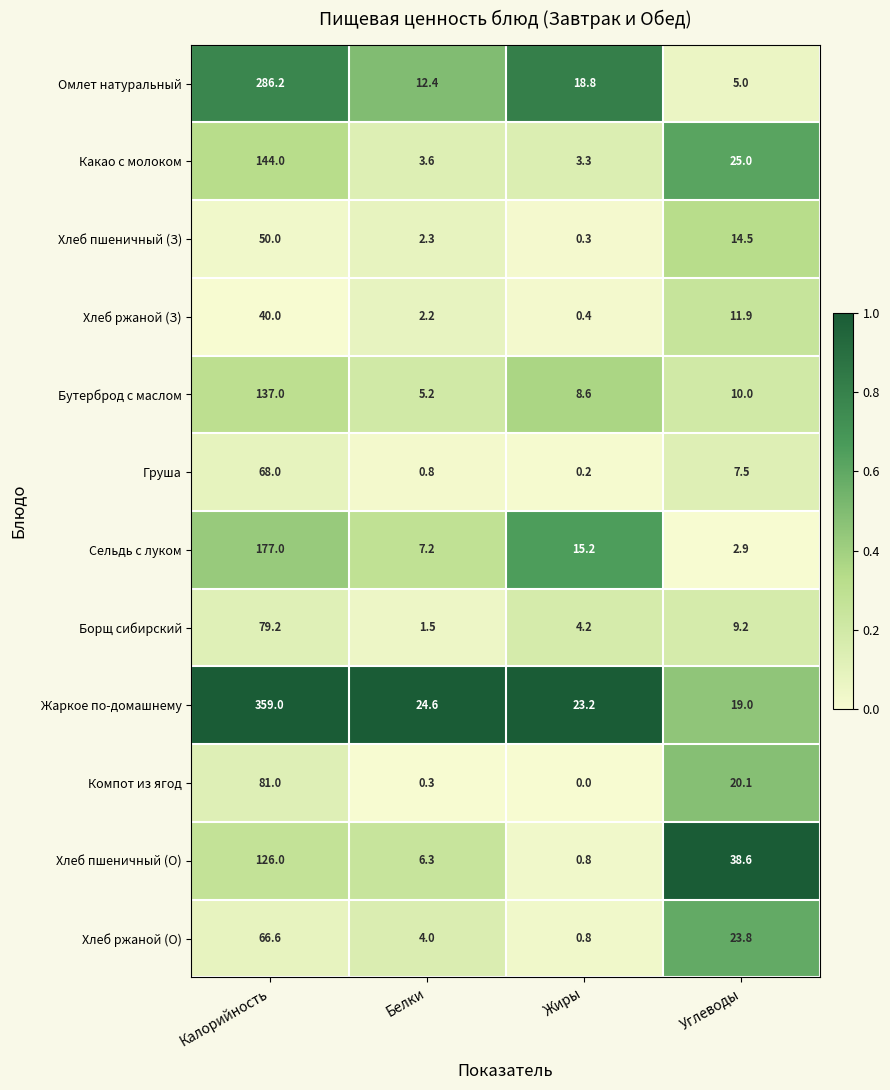

What is the difference between the highest and lowest values at Углеводы?

35.7